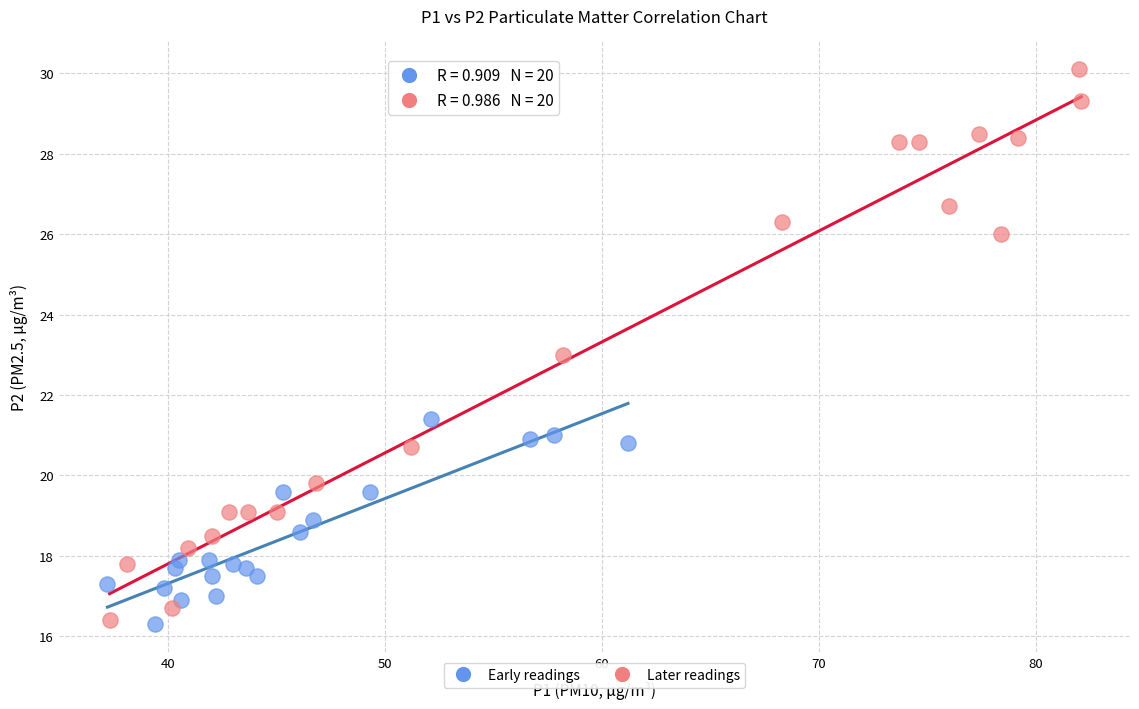

Which series contains the highest Y value?

Later readings